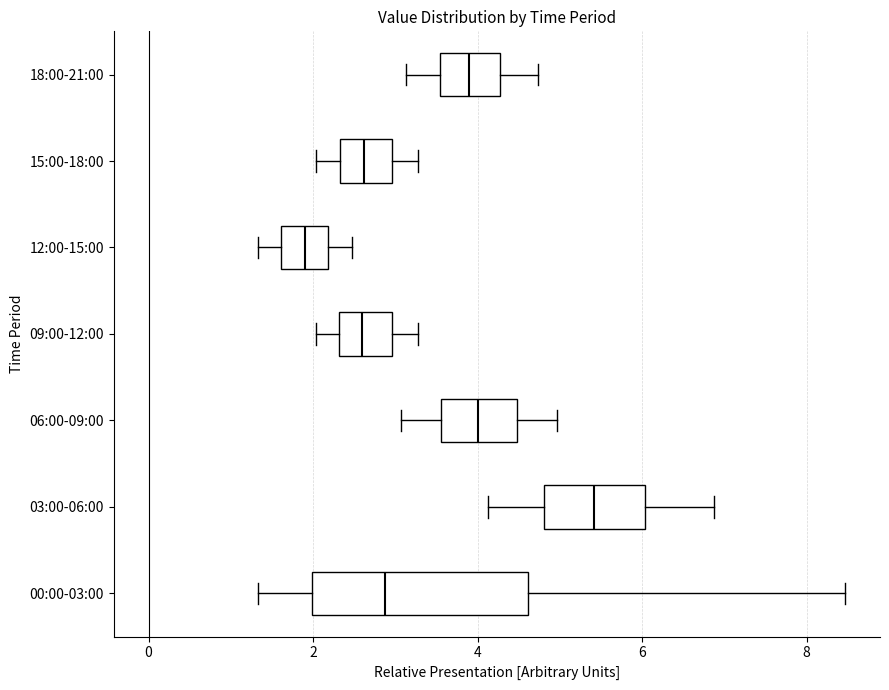

Reading bottom to top, transcribe this box plot: for each box, give where its median line is, the range the box spans, and where its two whiskers end, as read against the x-axis. The values are not printed on the chart, so give them approximately, as read against the axis.

00:00-03:00: median 2.8, box 2.0 to 4.6, whiskers 1.4 to 8.4
03:00-06:00: median 5.4, box 4.8 to 6.0, whiskers 4.2 to 6.8
06:00-09:00: median 4.0, box 3.6 to 4.4, whiskers 3.0 to 5.0
09:00-12:00: median 2.6, box 2.4 to 3.0, whiskers 2.0 to 3.2
12:00-15:00: median 2.0, box 1.6 to 2.2, whiskers 1.4 to 2.4
15:00-18:00: median 2.6, box 2.4 to 3.0, whiskers 2.0 to 3.2
18:00-21:00: median 4.0, box 3.6 to 4.2, whiskers 3.2 to 4.8